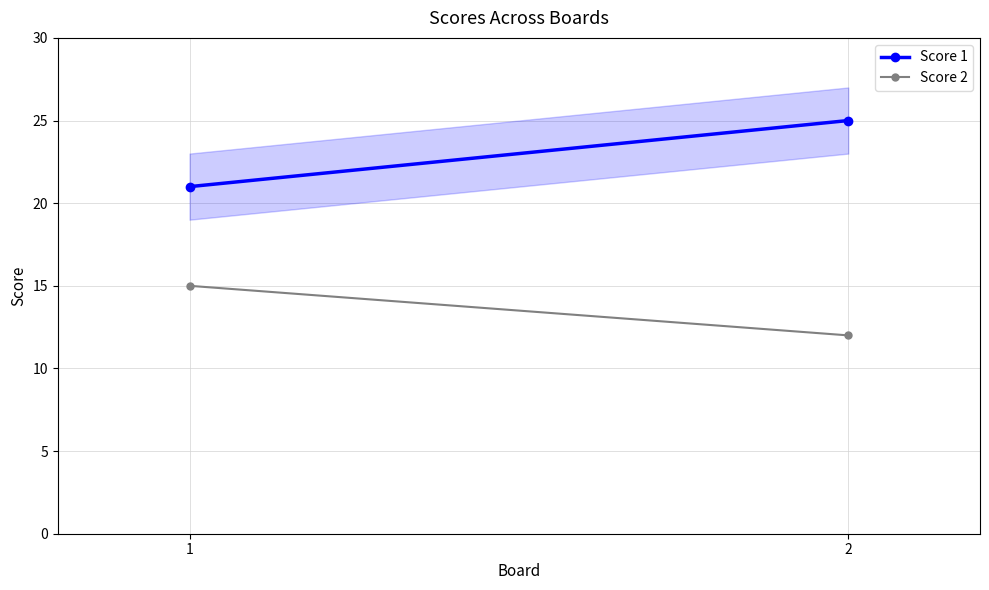

True or false: Score 1 has a value of 14 at 2.

False